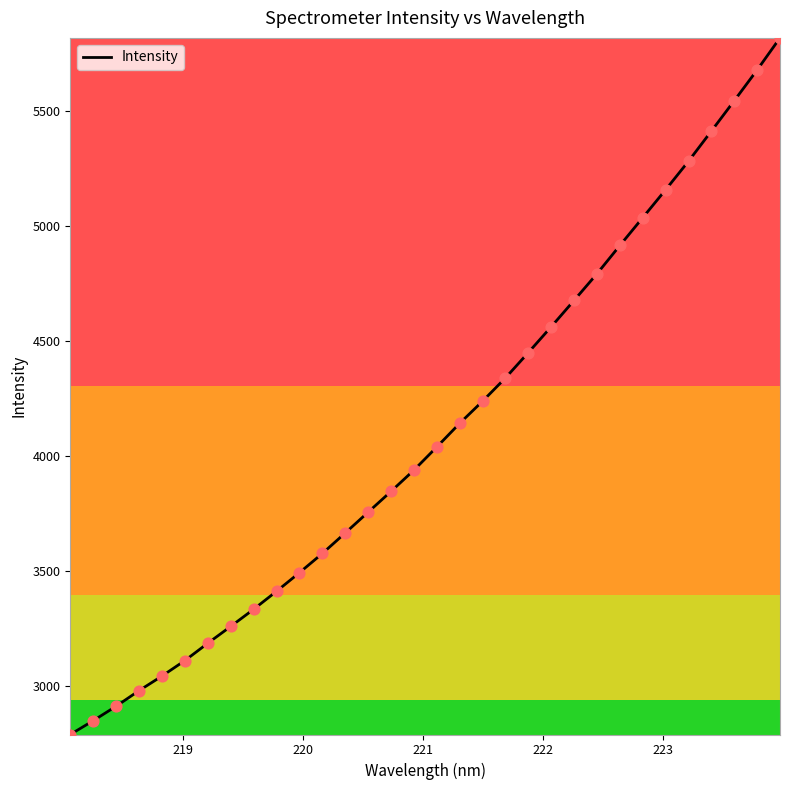

What is the smallest value displayed?

2786.9